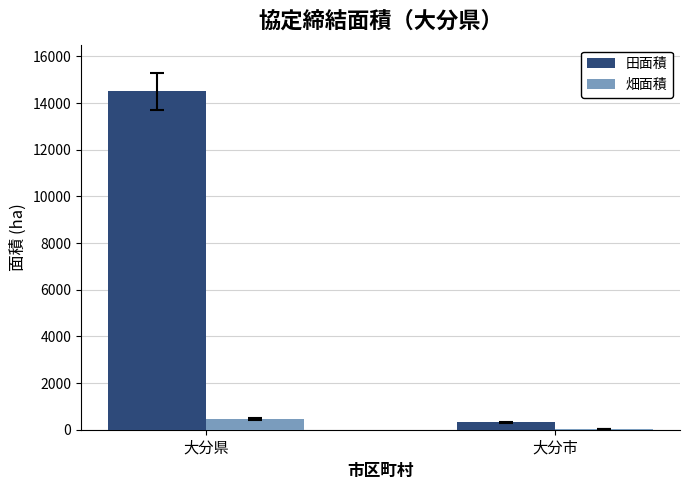

What are all the series names shown in the legend?

田面積, 畑面積